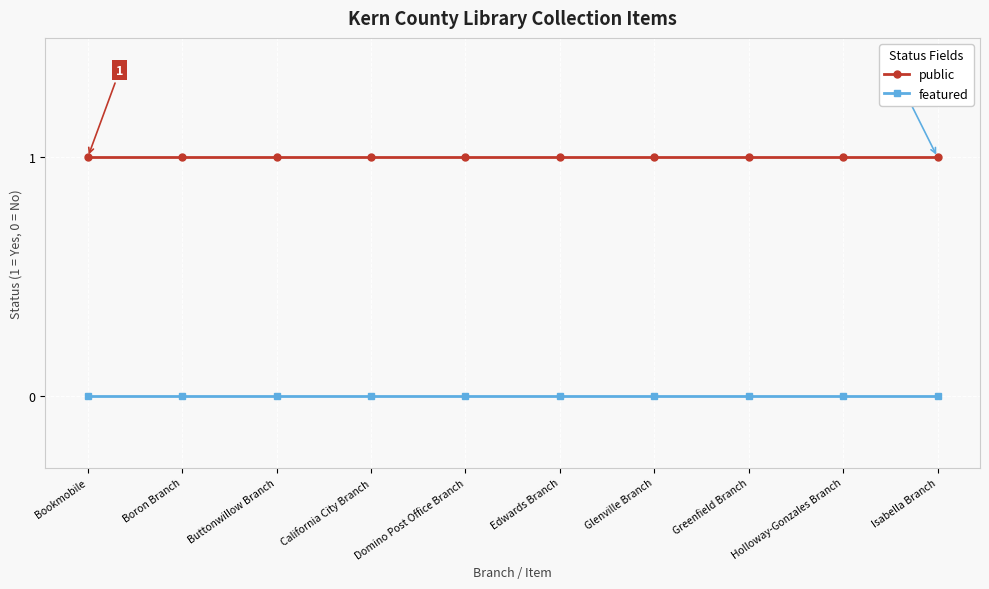

What is the sum of all public values?

10